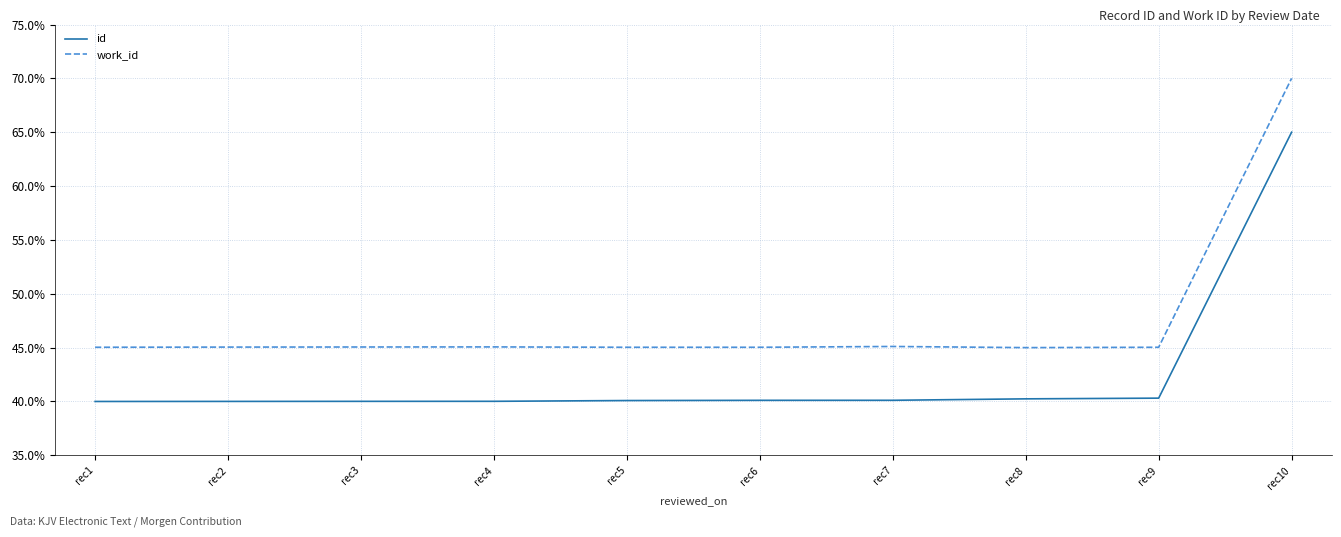

Reading left to right, transcribe all the data shown in this chart.

id: 0.4	0.4	0.4	0.4	0.4	0.4	0.4	0.4	0.4	0.7
work_id: 0.5	0.5	0.5	0.5	0.5	0.5	0.5	0.5	0.5	0.7